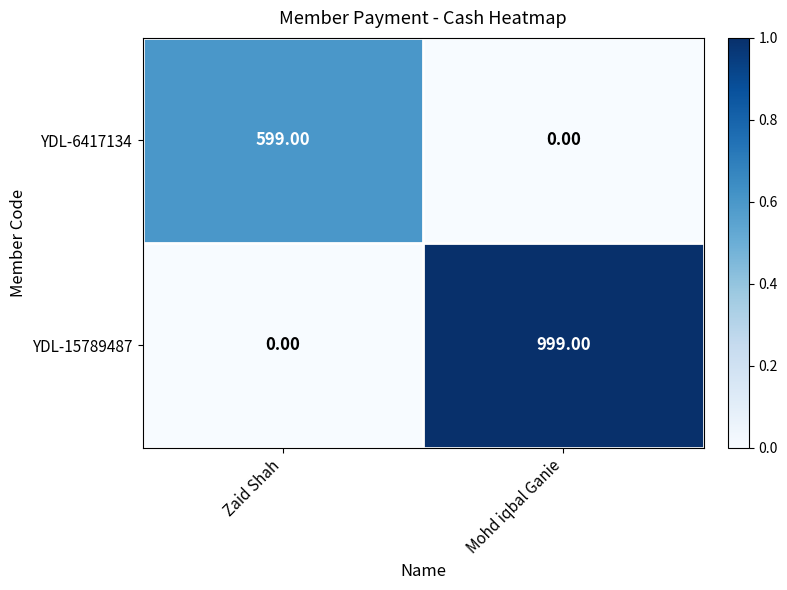

What is the spread (max minus min) of values at Zaid Shah?

599